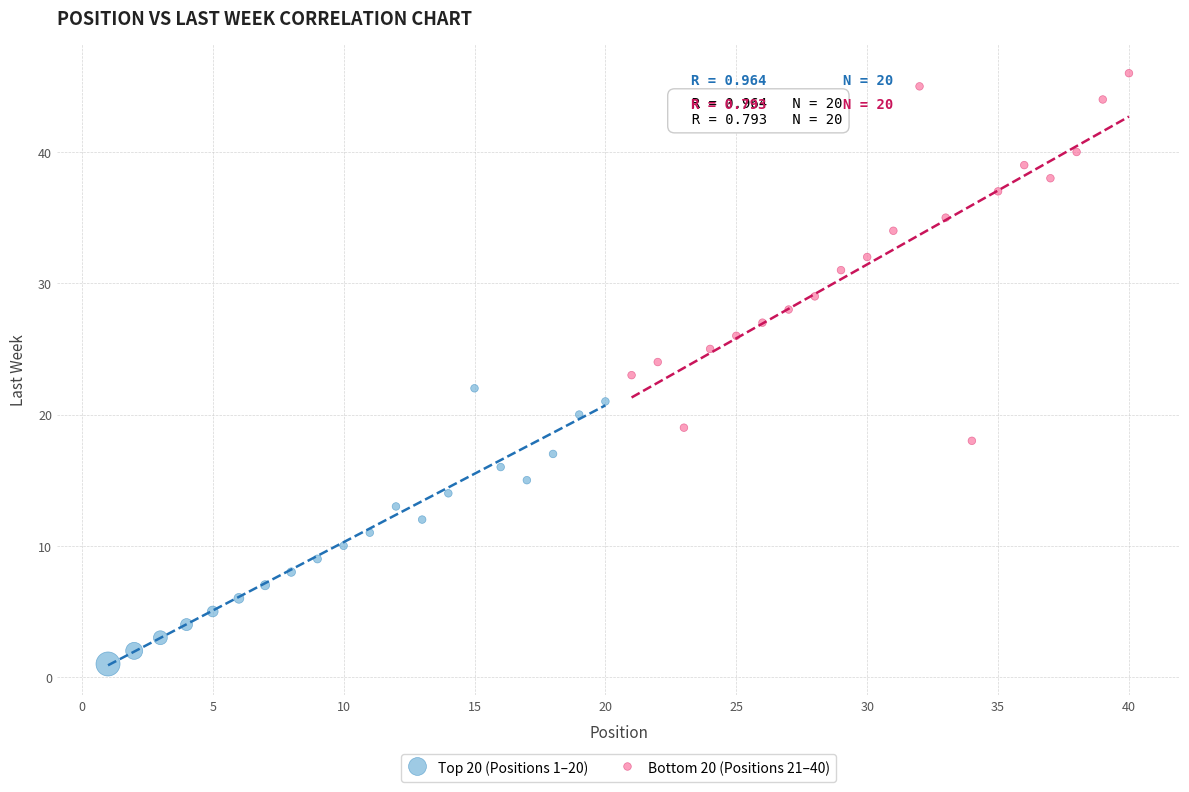

Which series contains the lowest Y value?

Top 20 (Positions 1–20)